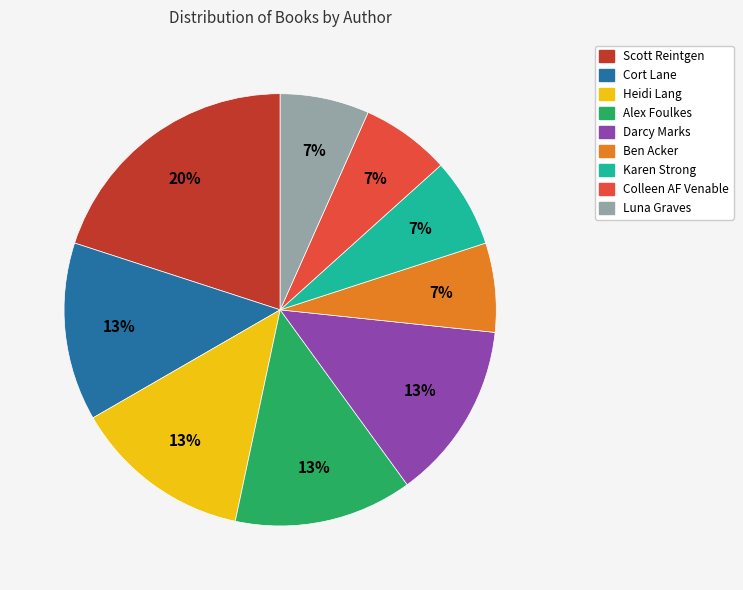

What is the largest slice in the pie chart?

Scott Reintgen